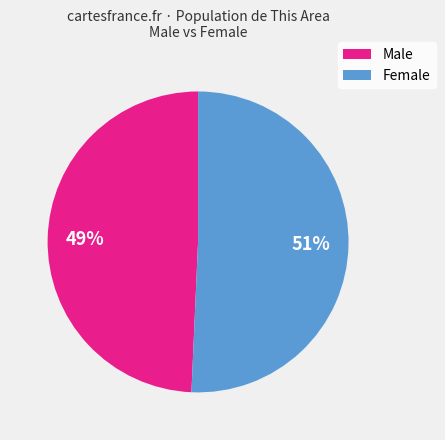

Is there any slice that represents more than half of the pie?

Yes